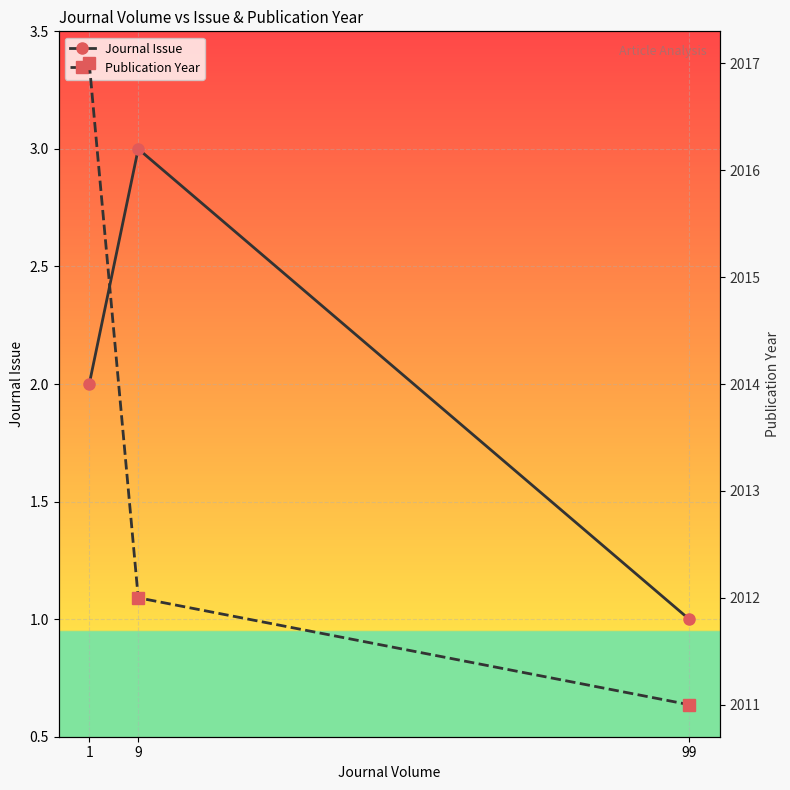

Which series has the largest total across all categories?

Publication Year